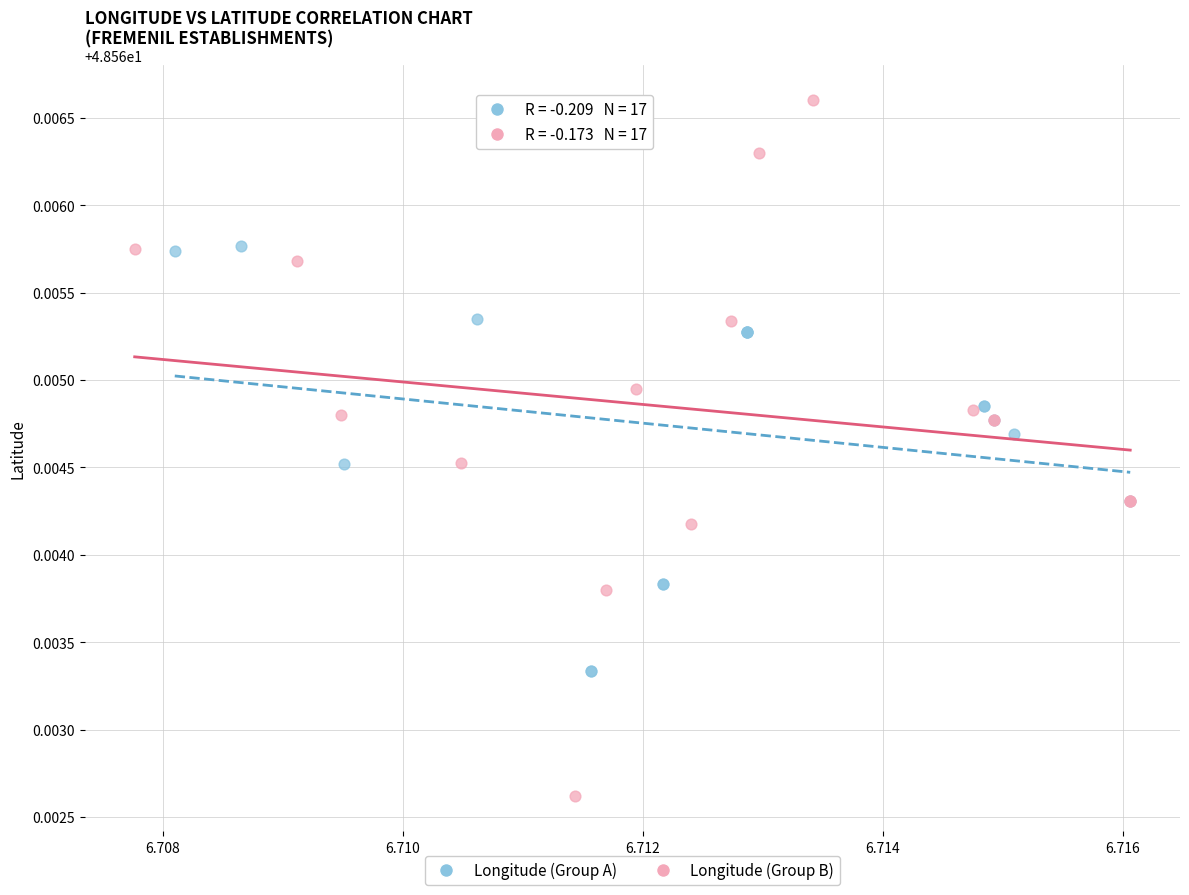

Which series has the widest spread of Y values?

Longitude (Group B)